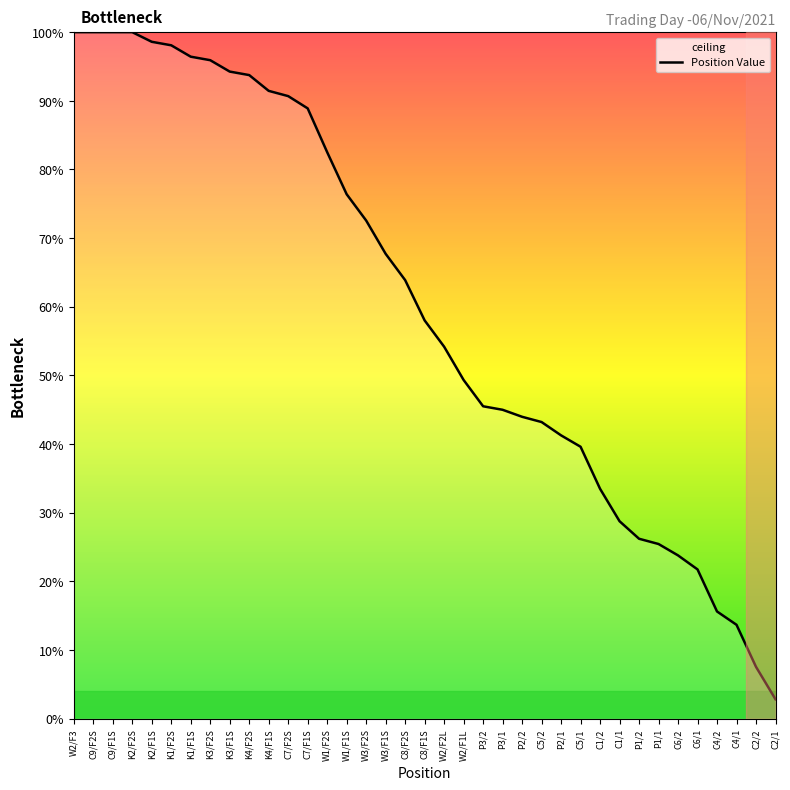

Which category has the lowest value across all series?

C2/1